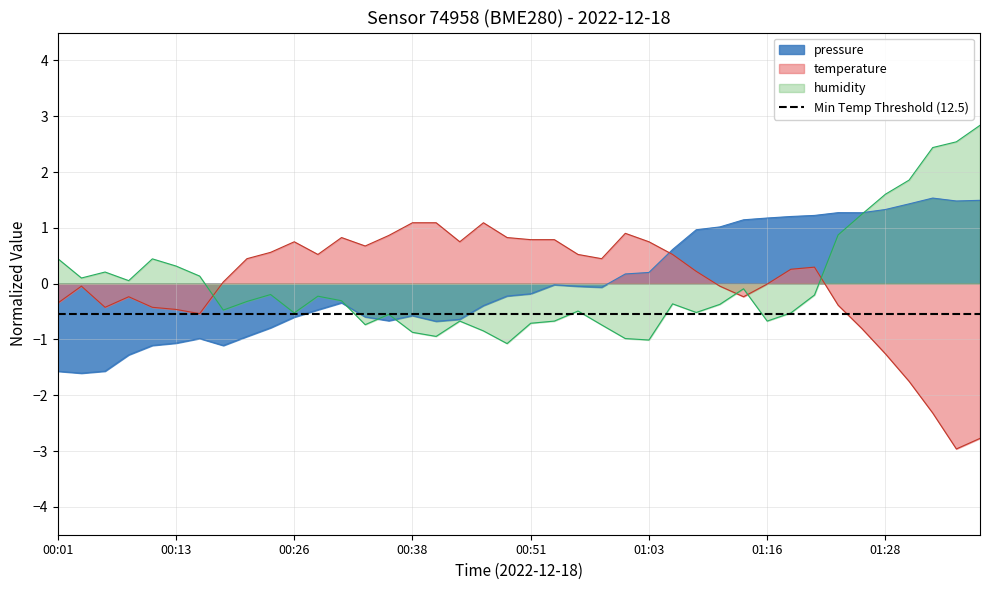

Is the value of humidity at 01:03 greater than the value of temperature at 00:33?

No